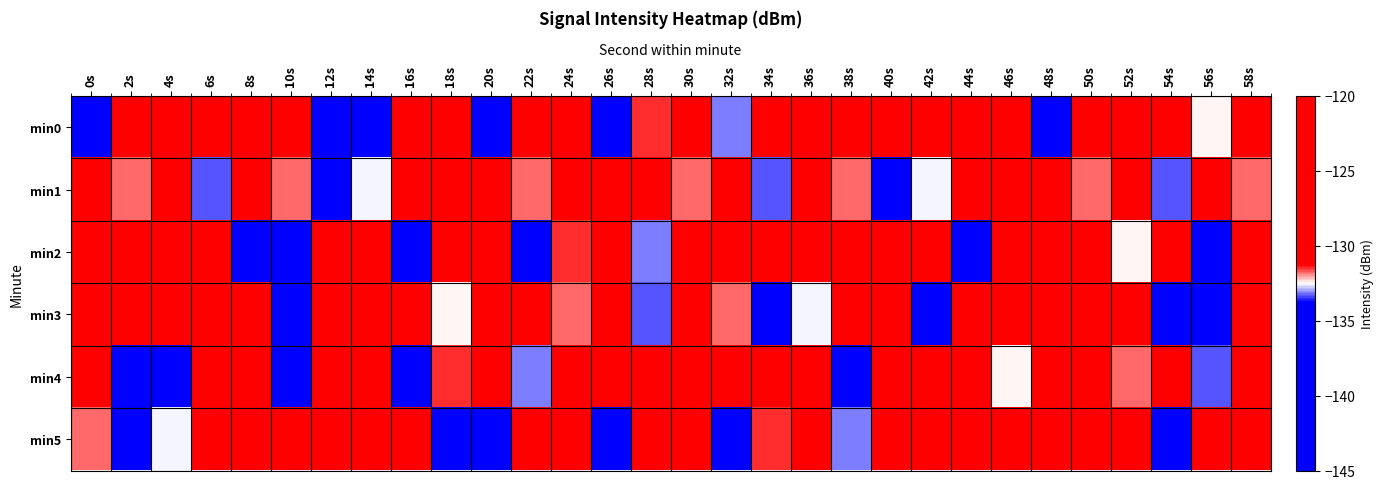

At 38s, list the series in order from smallest to largest.

min4, min5, min1, min0, min3, min2